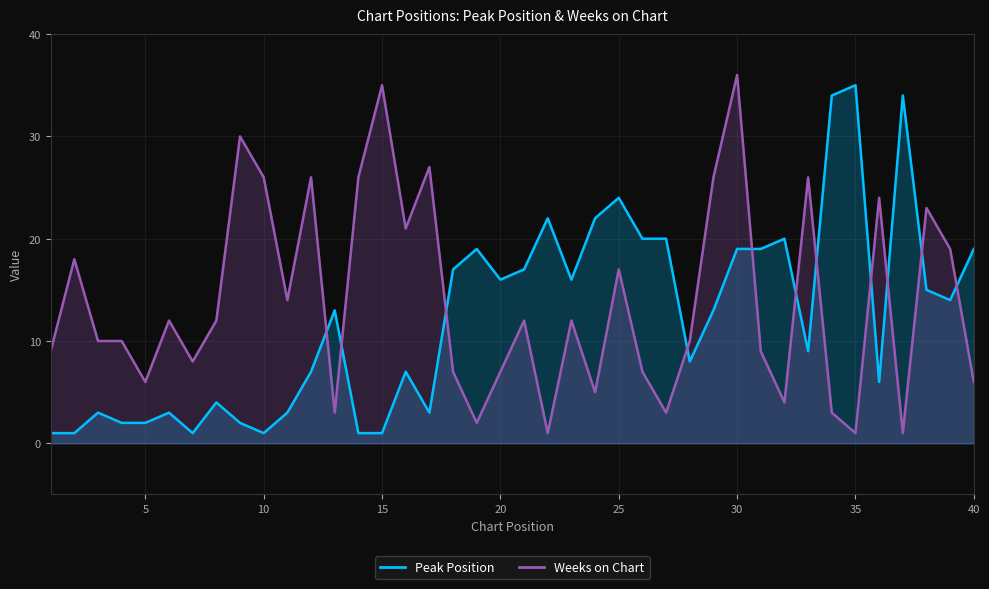

At which label does Peak Position first exceed 13?

18